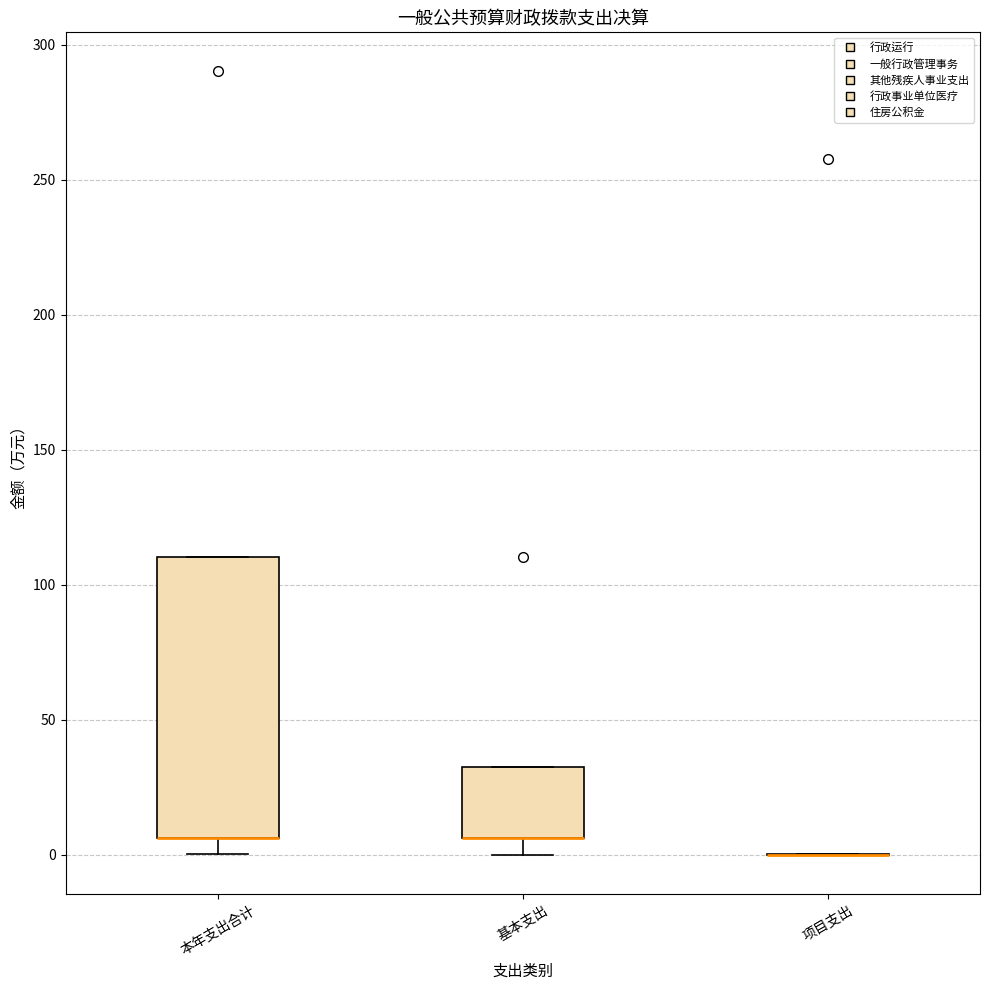

Reading left to right, read every box against the y-axis: the position of its median line, the range the box covers, and the ends of its whiskers. The values are not printed on the chart, so give them approximately, as read against the axis.

本年支出合计: median 5 (drawn on the box's lower edge), box 5 to 110, whiskers 0 to 110
基本支出: median 5 (drawn on the box's lower edge), box 5 to 30, whiskers 0 to 30
项目支出: box collapsed to a line at 0, whiskers 0 to 0